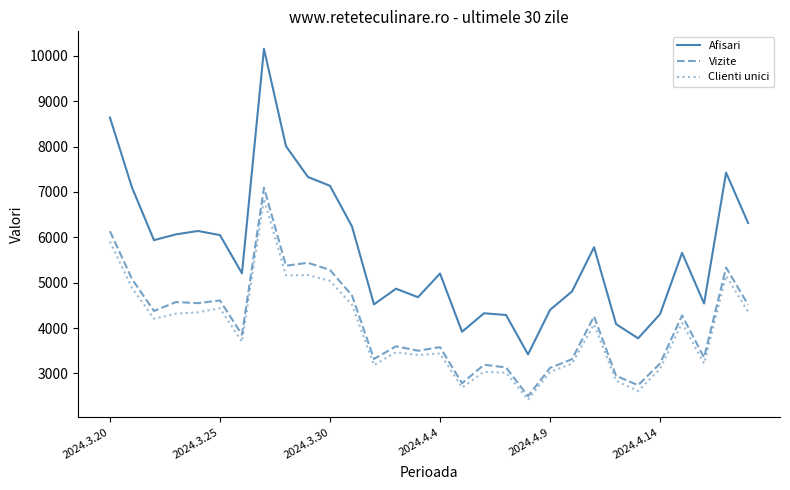

Which series has the largest total across all categories?

Afisari